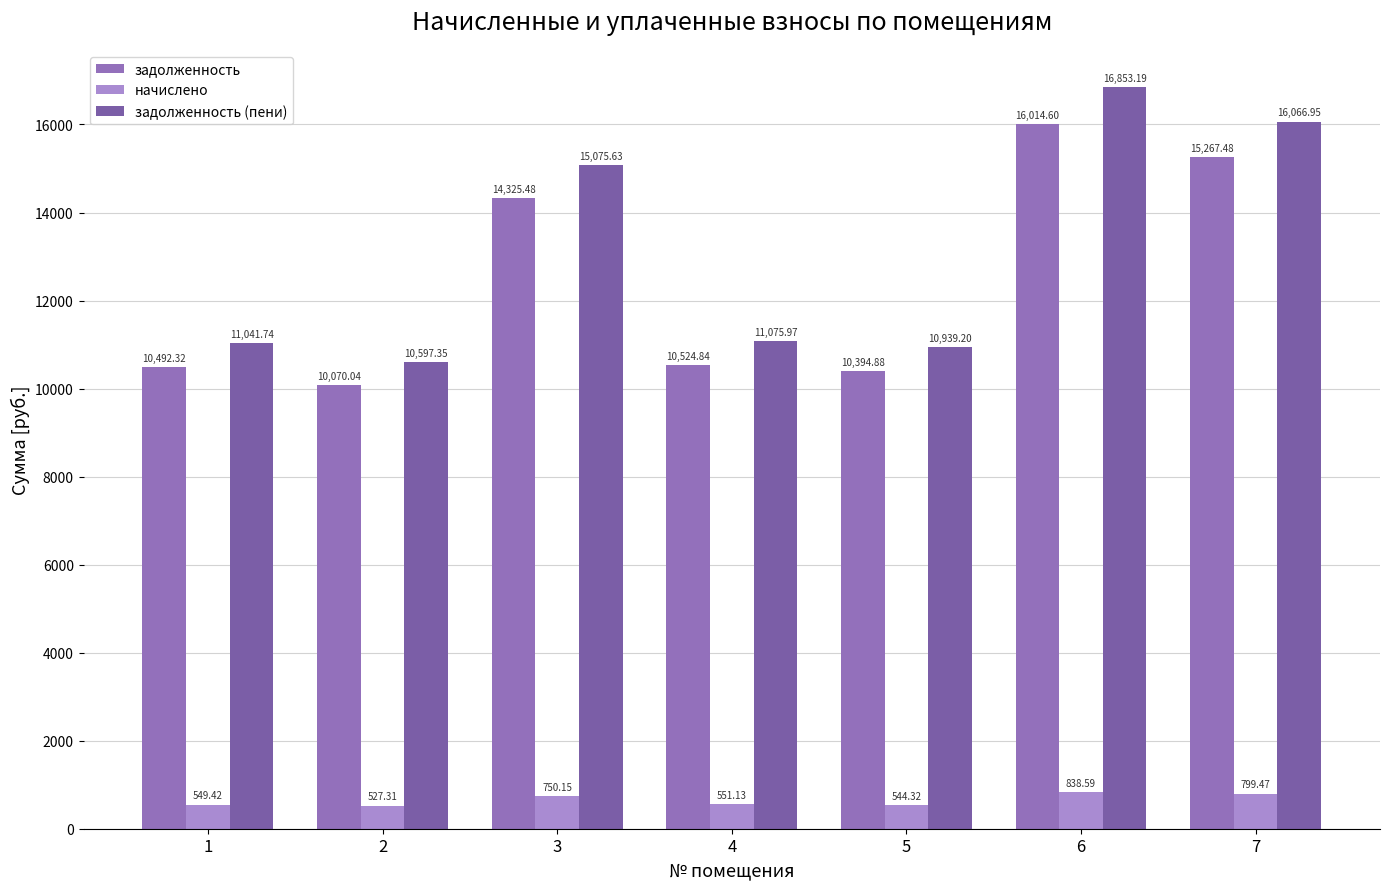

Which series has the largest range (max minus min)?

задолженность (пени)